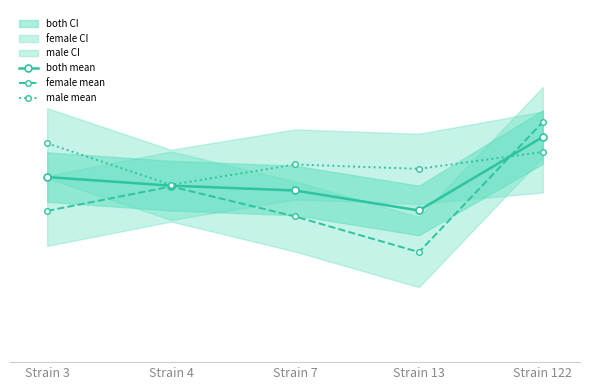

What is the value of the both mean point at the 2nd from the left?

51.0